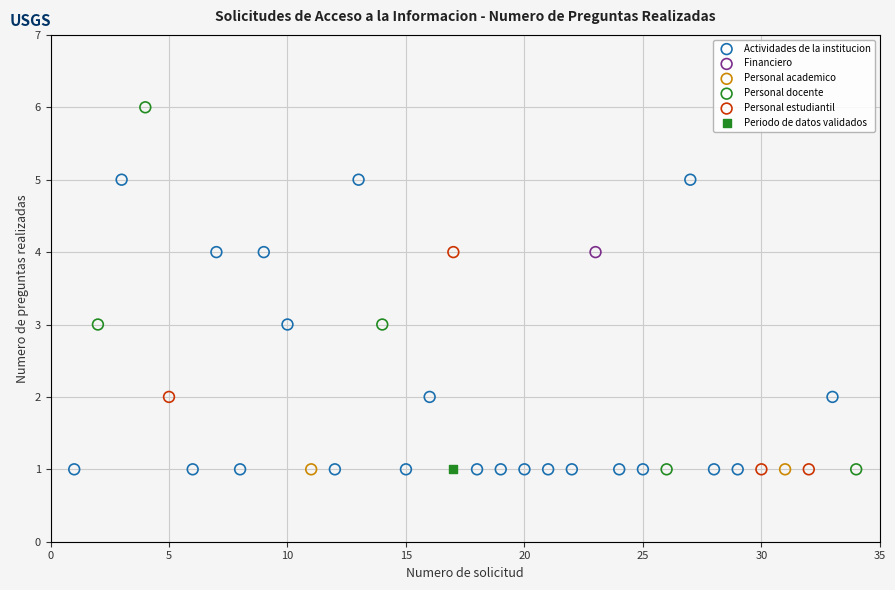

What are all the series names shown in the legend?

Personal academico, Personal estudiantil, Personal docente, Actividades de la institucion, Financiero, Periodo de datos validados